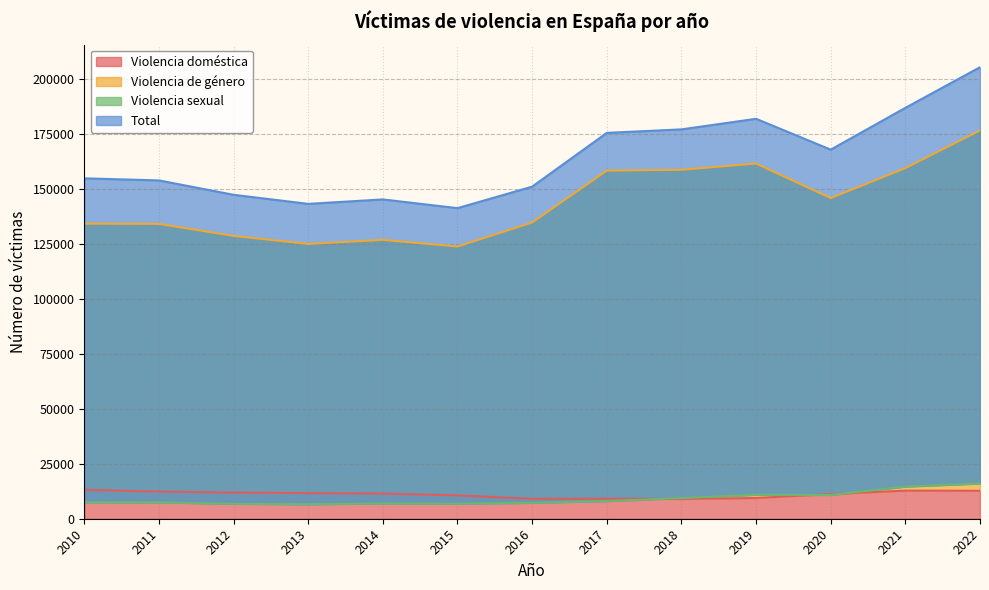

True or false: total has a value of 175368 at 2017.

True